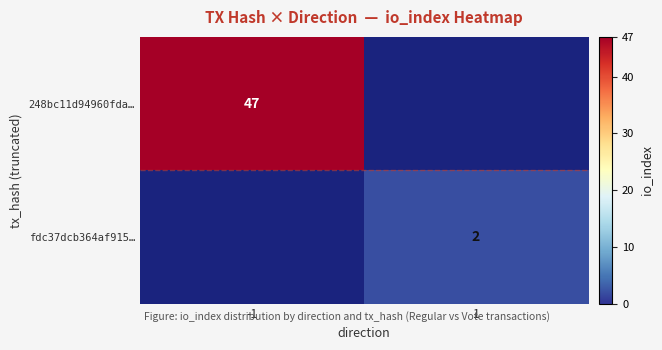

Is it true that 248bc11d94960fda… equals 76 at -1?

False